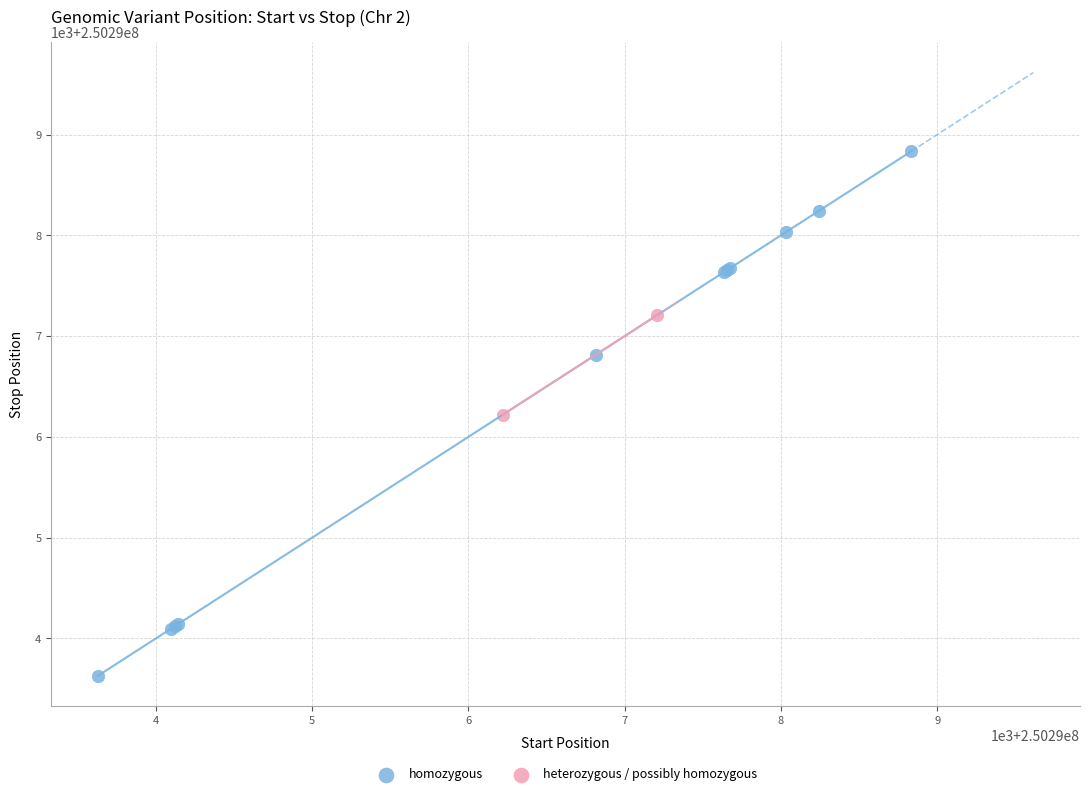

What are all the series names shown in the legend?

homozygous, heterozygous / possibly homozygous